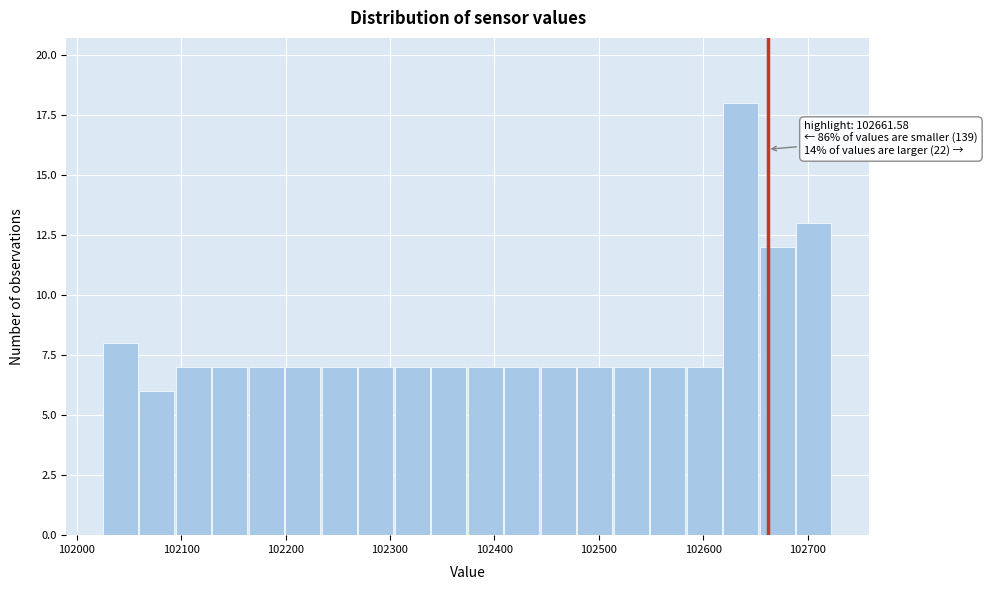

Around what value on the x-axis is the tallest bar? Give the approximate position of its centre, as read against the axis.

102640